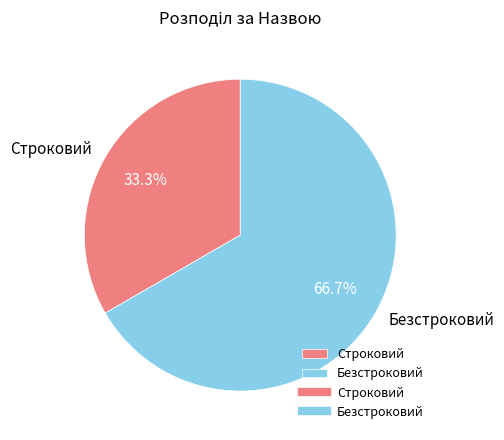

Is it true that Строковий is 27% of the pie?

False